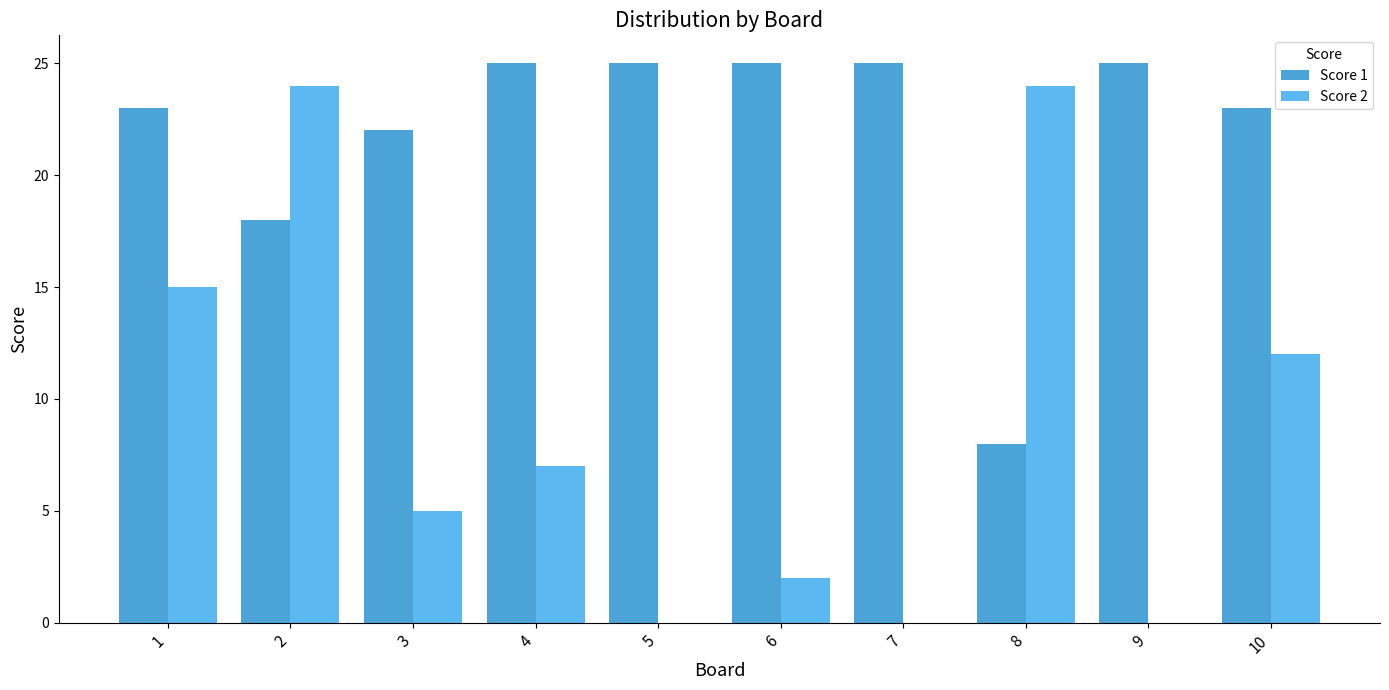

What is the sum of all Score 2 values?

89